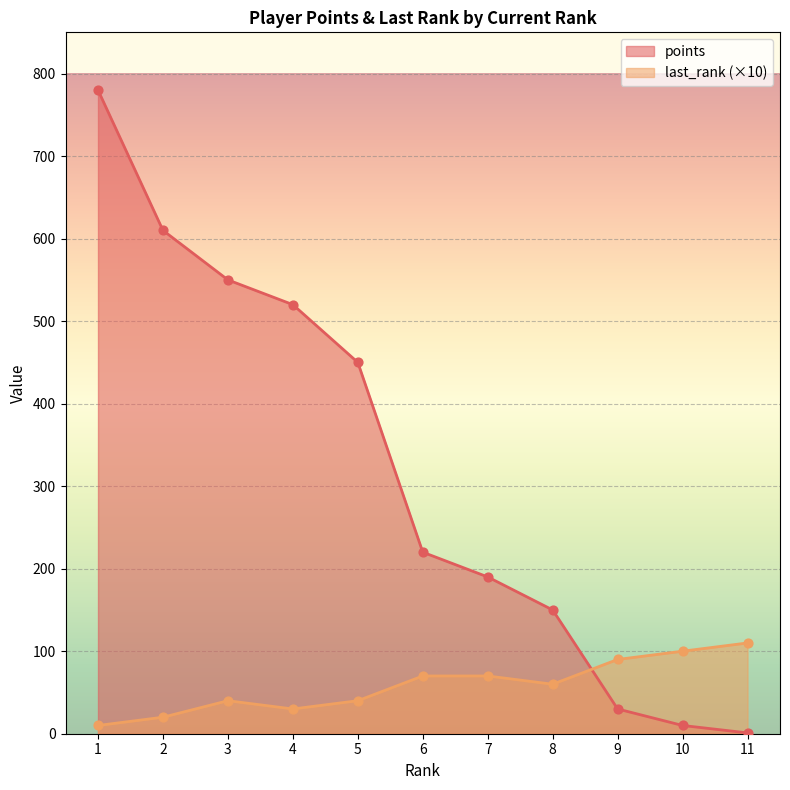

Which series contains the highest Y value?

points